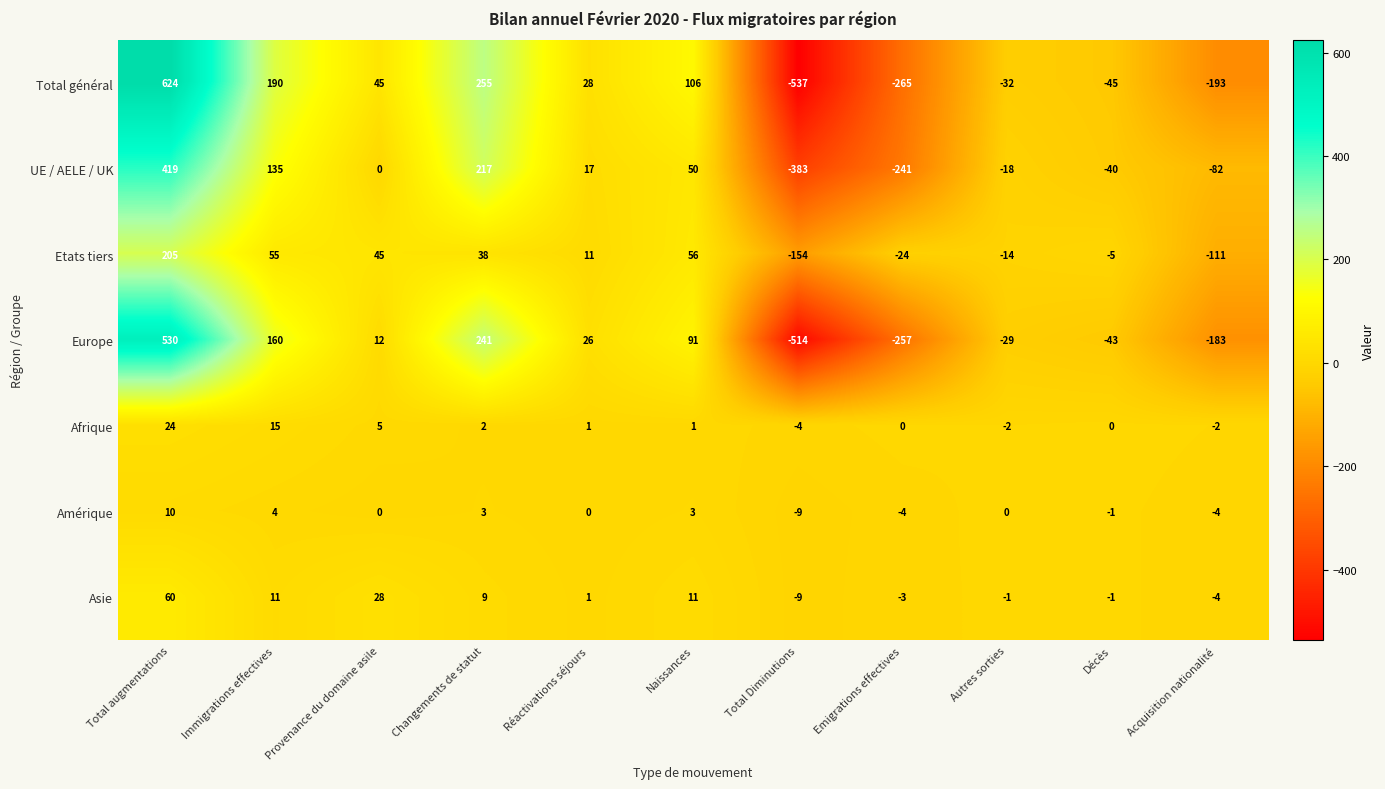

What is the spread (max minus min) of values at Provenance du domaine asile?

45